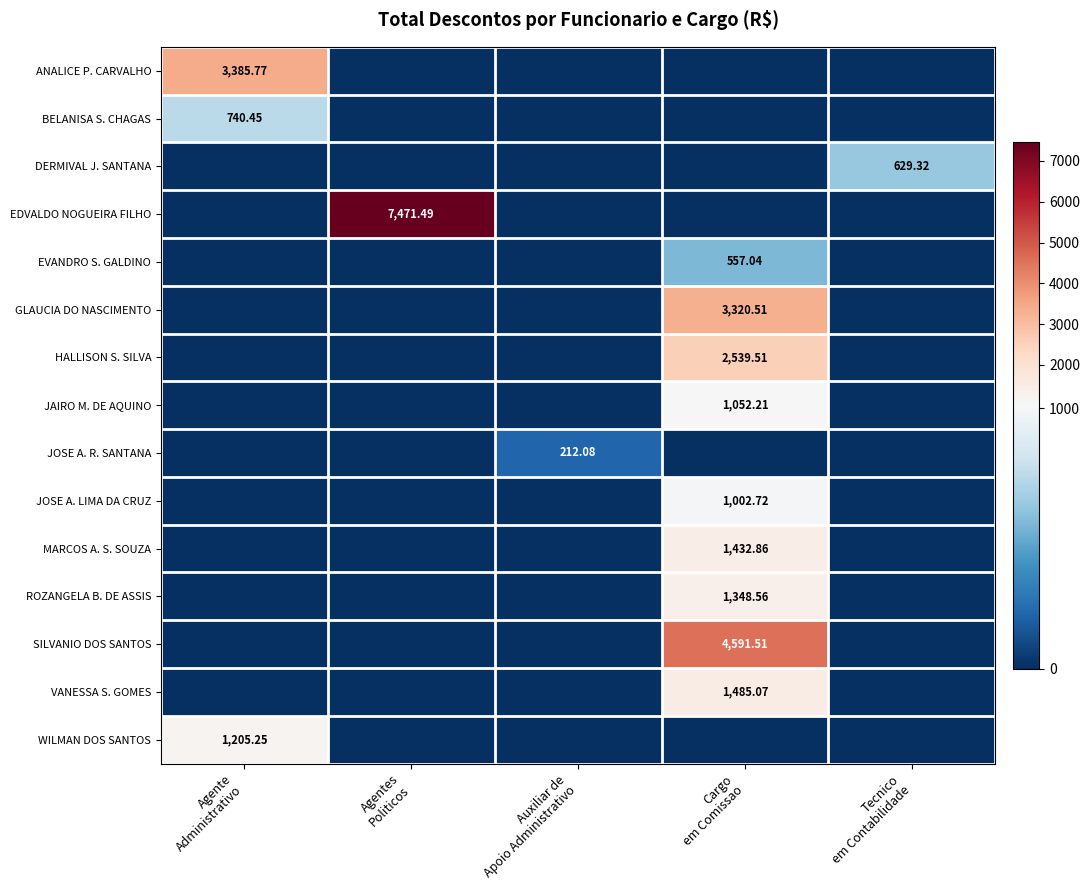

Between Agentes Politicos and Cargo em Comissao, which series saw the biggest shift?

EDVALDO NOGUEIRA FILHO